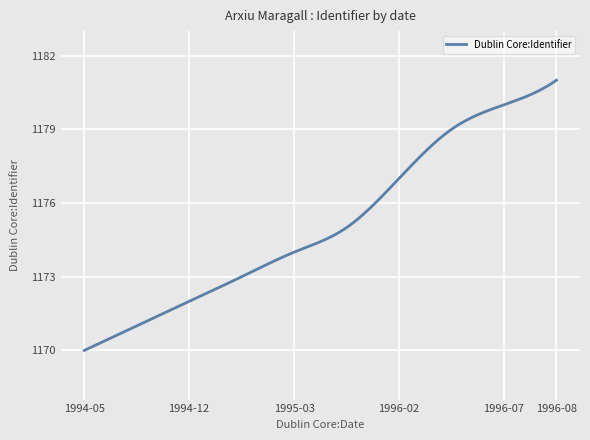

What is the minimum value shown in the chart?

1170.0